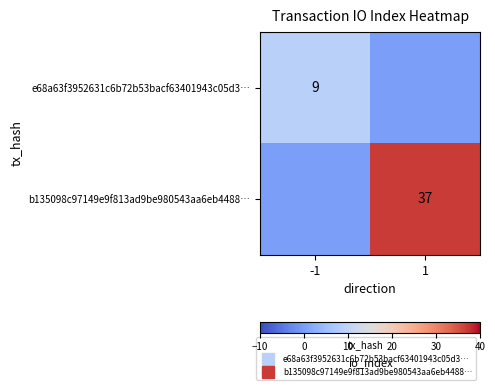

Rank the series at 1 from lowest to highest value.

e68a63f3952631c6b72b53bacf63401943c05d3…, b135098c97149e9f813ad9be980543aa6eb4488…